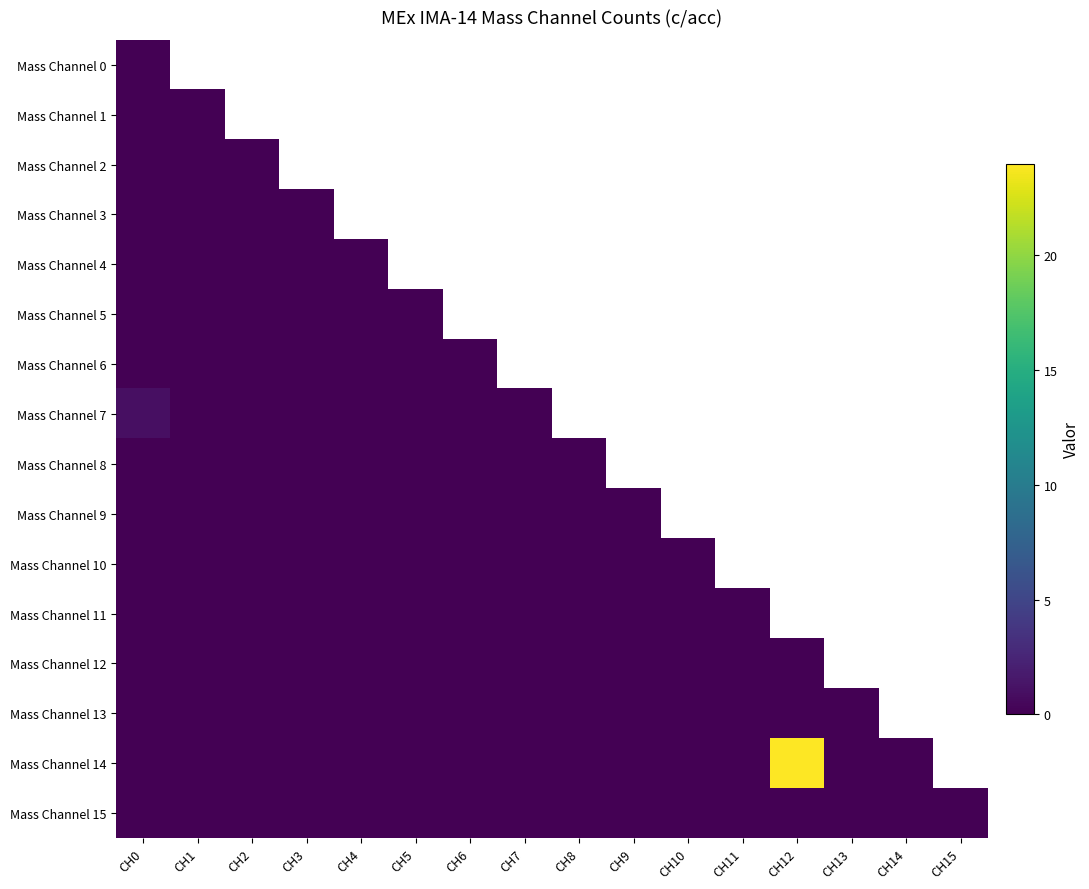

The Mass Channel 7 series shows -0.4 at CH6. True or false?

False